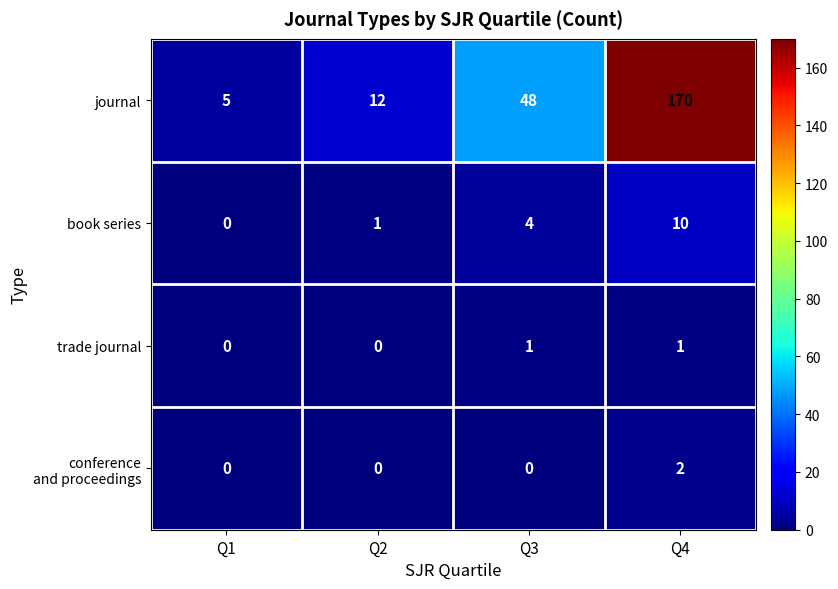

What is the difference between the maximum and second lowest values in the journal series?

158